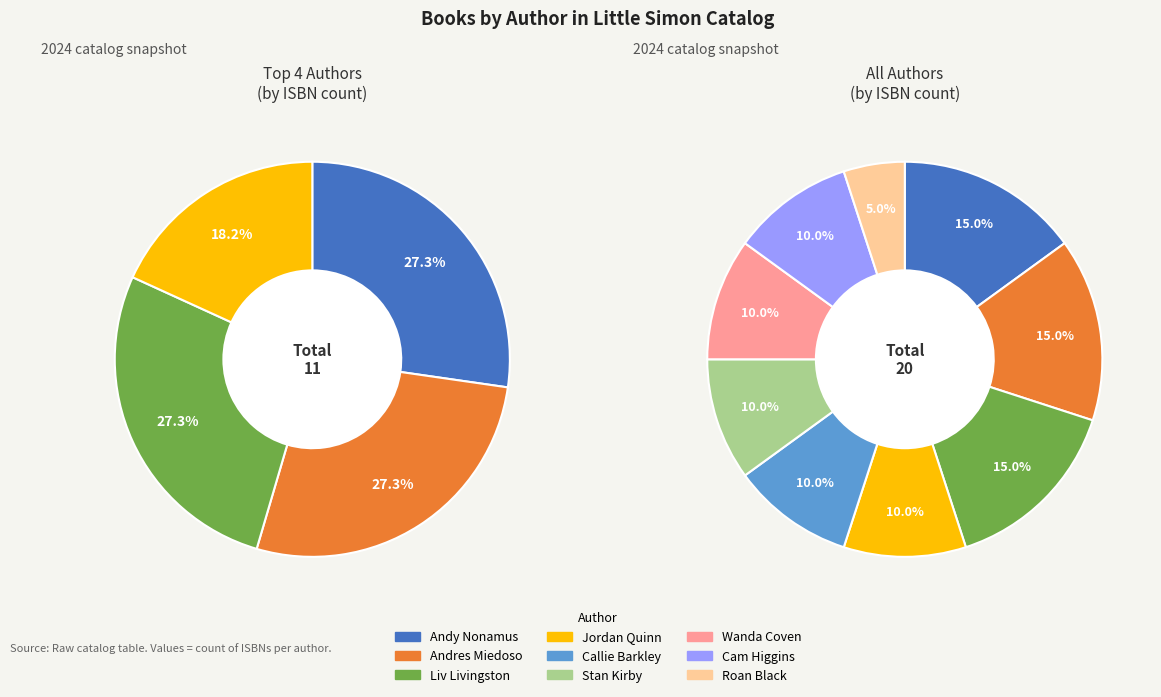

What percentage is NOT represented by Wanda Coven?

90.0%